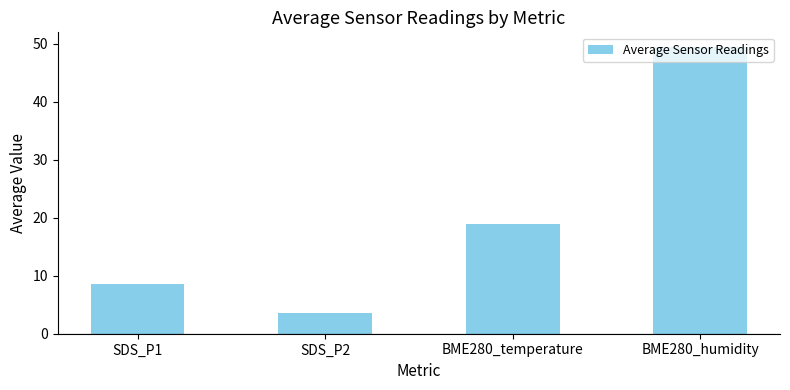

What is the label of the 1st bar from the right?

BME280_humidity